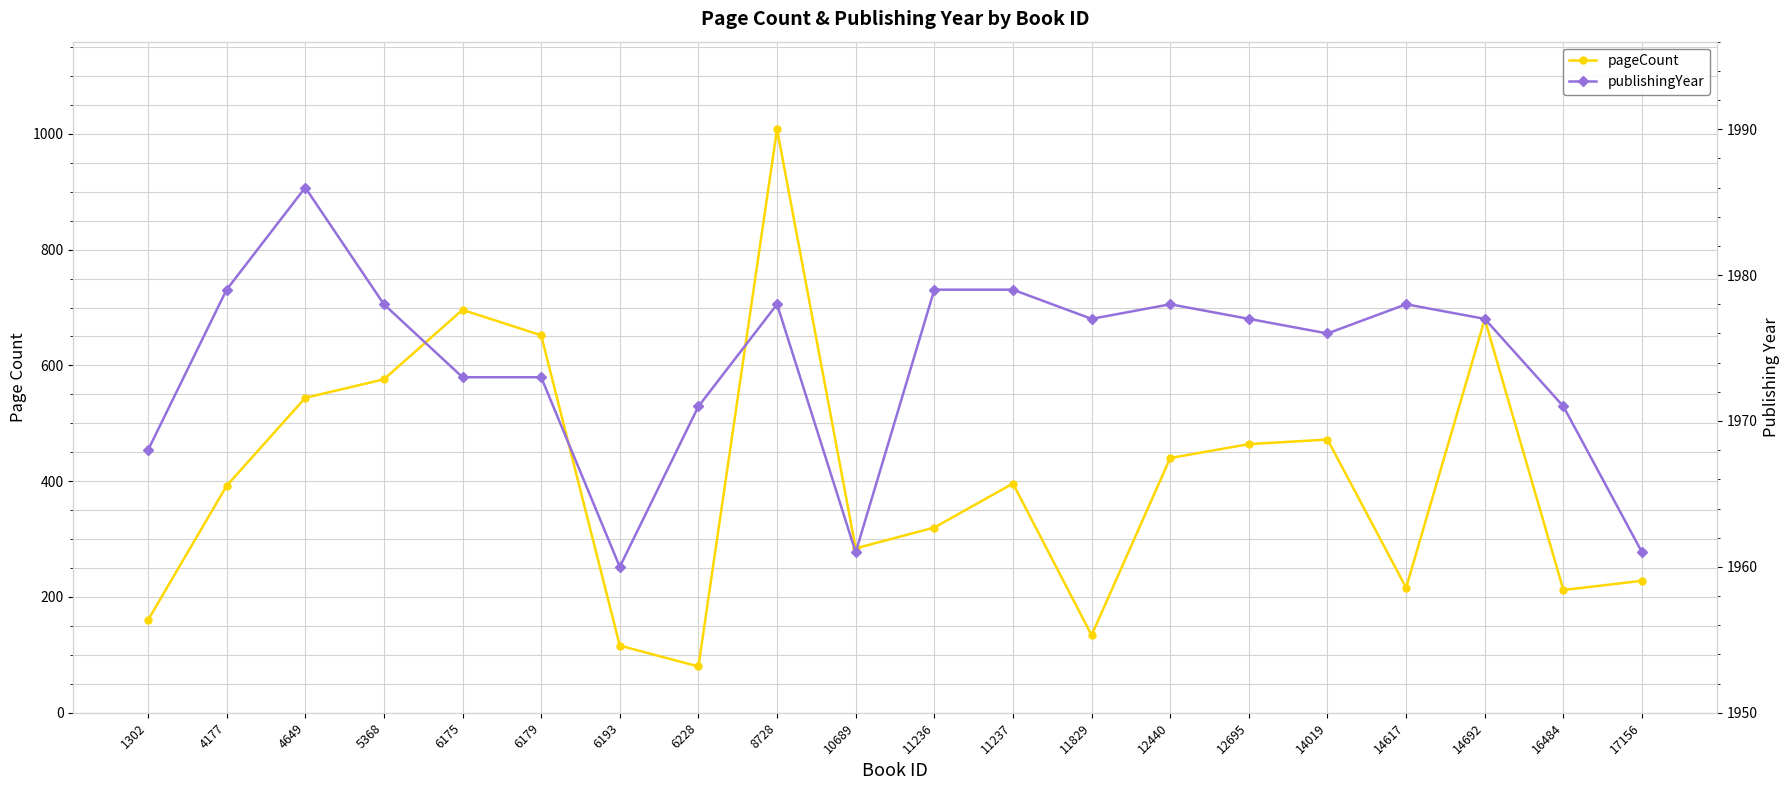

What is the average value of the pageCount series?

404